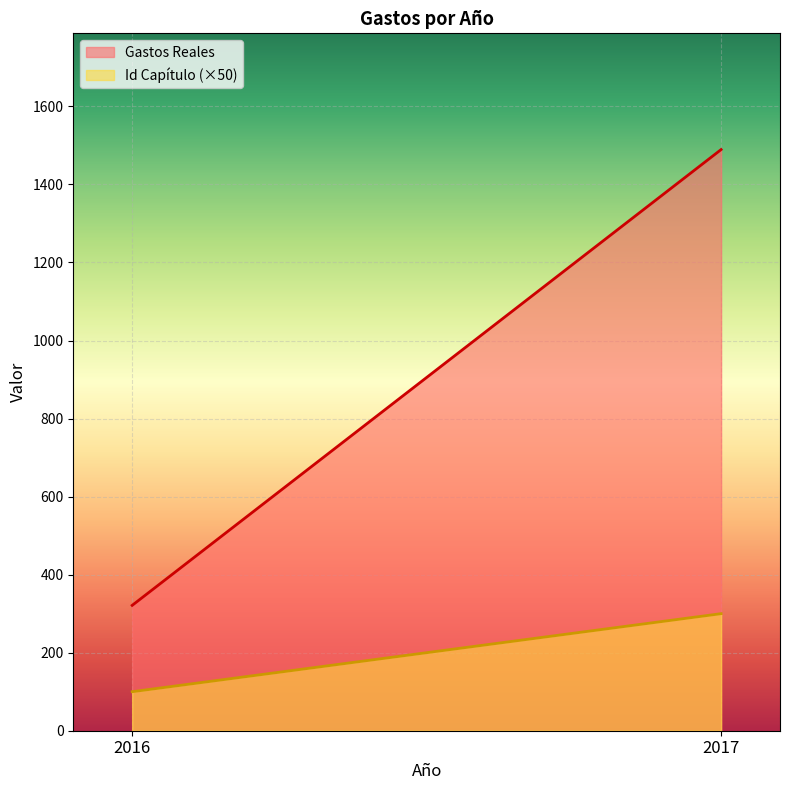

What is the minimum value for Id Capítulo?

2.0